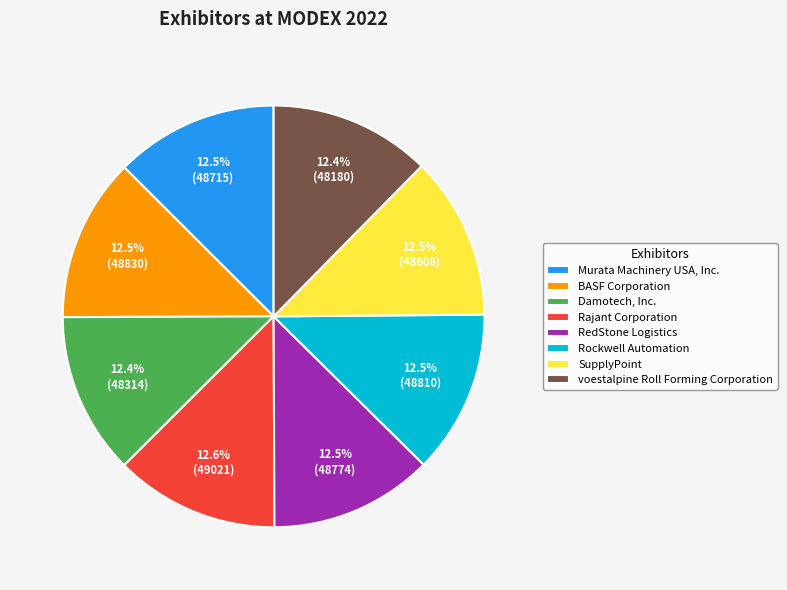

How many segments does this pie chart have?

8